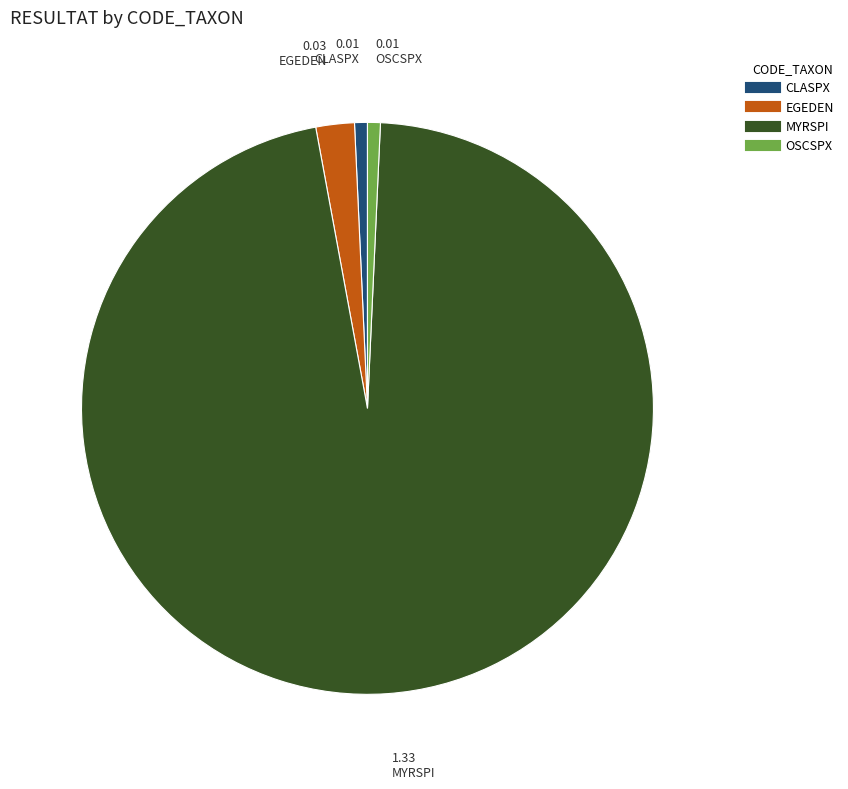

Do OSCSPX and CLASPX together represent more than half of the pie?

No